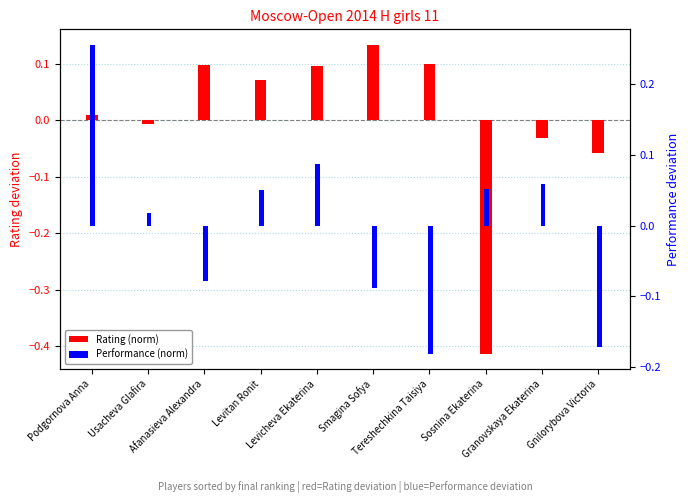

What position from the right is Tereshechkina Taisiya?

4